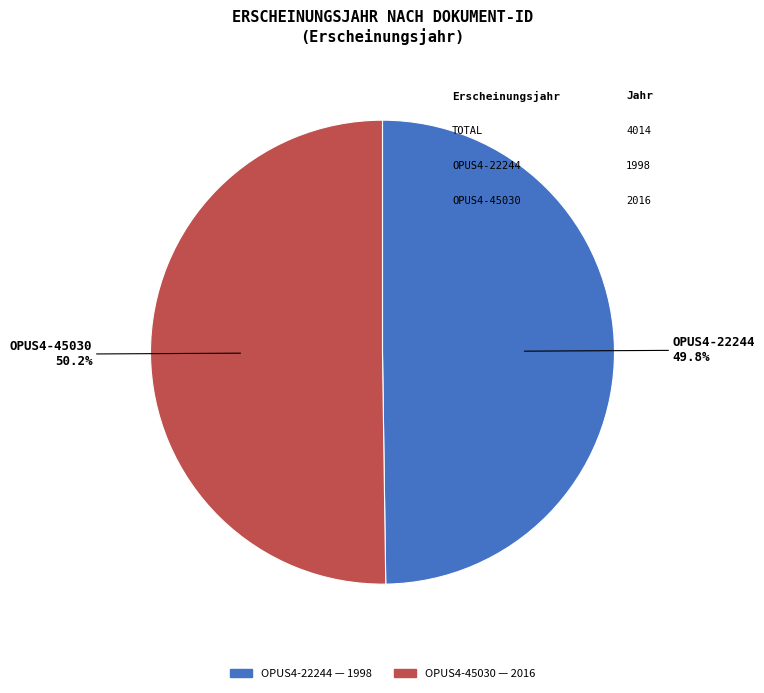

Do OPUS4-45030 and OPUS4-22244 together represent more than half of the pie?

Yes